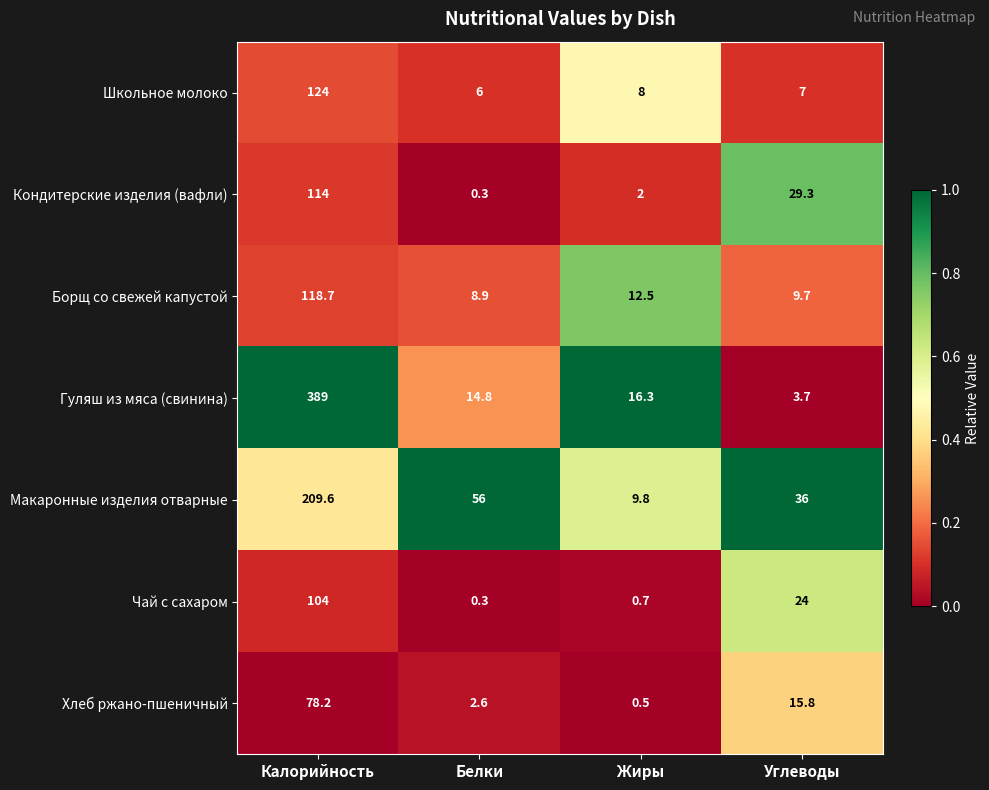

Which series has the largest total across all categories?

Гуляш из мяса (свинина)